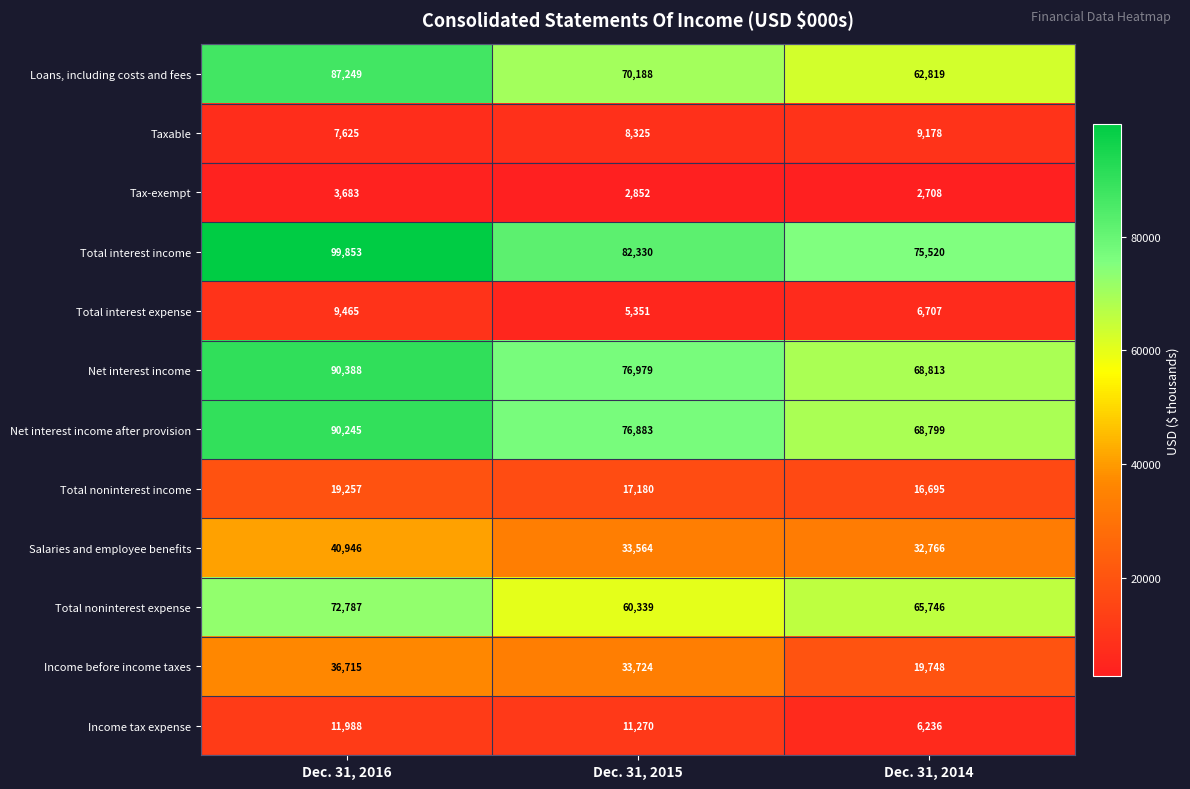

What is the maximum value shown in the chart?

99853